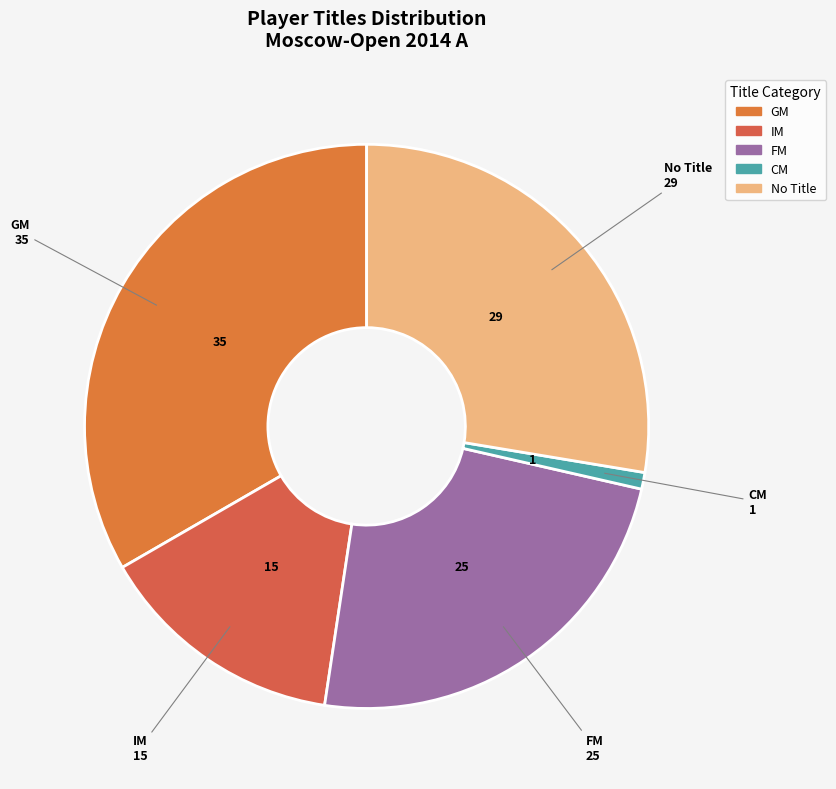

Rank the categories by value from highest to lowest.

GM, No Title, FM, IM, CM